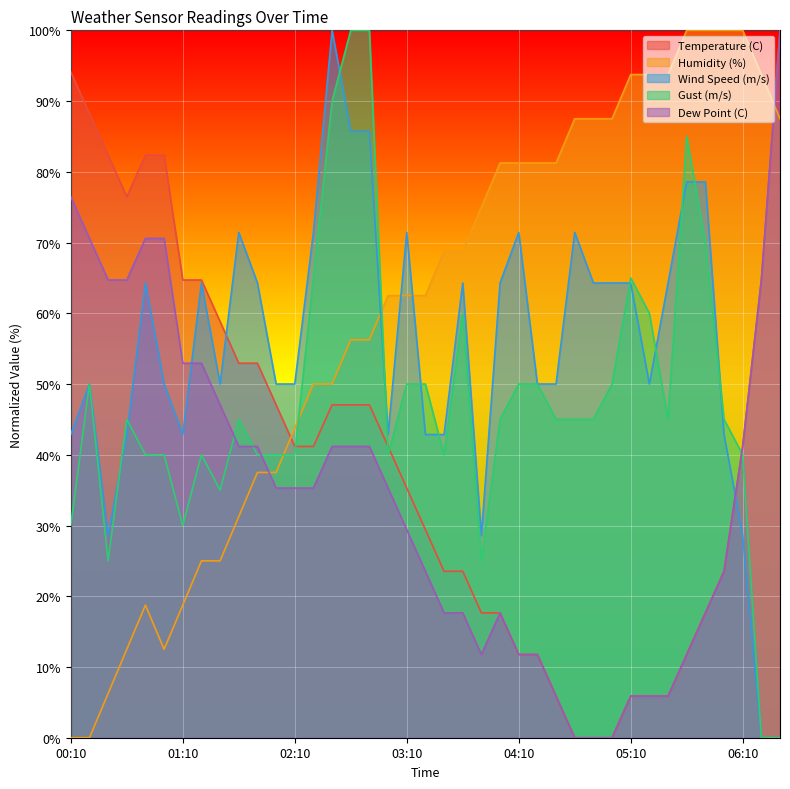

At which category is the sum across all series the highest?

02:40